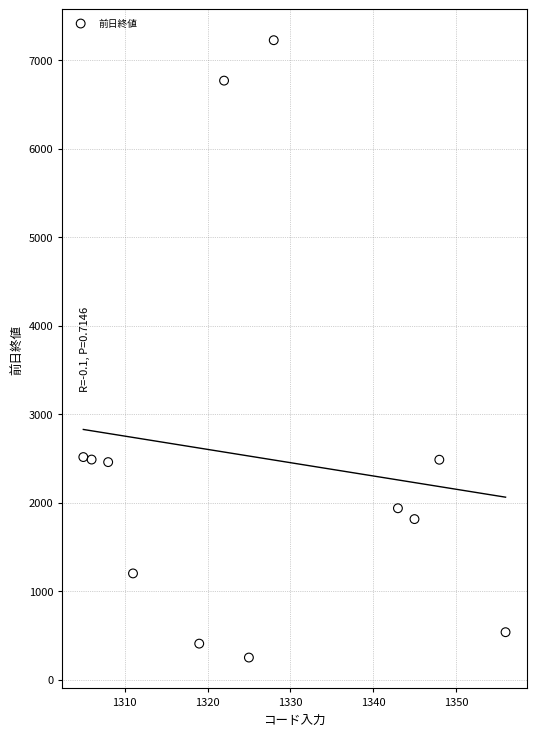

What is the range of X values (max minus min)?

51.0